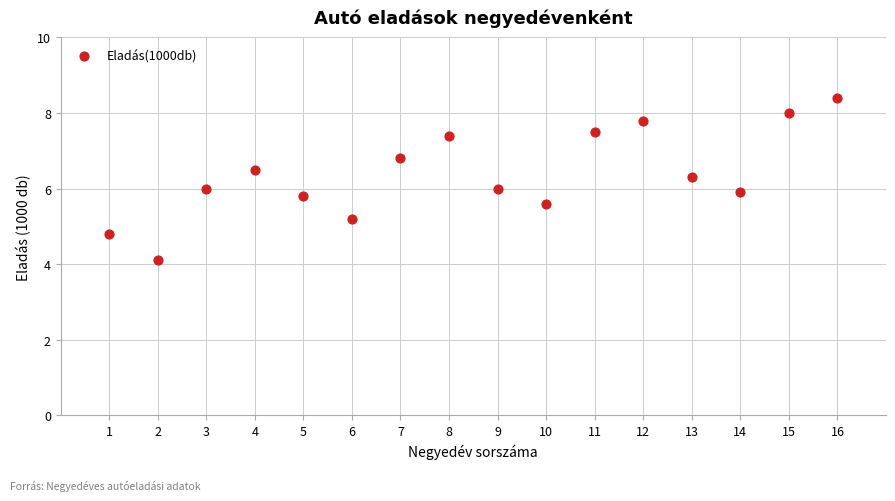

What is the range of Y values (max minus min)?

4.3